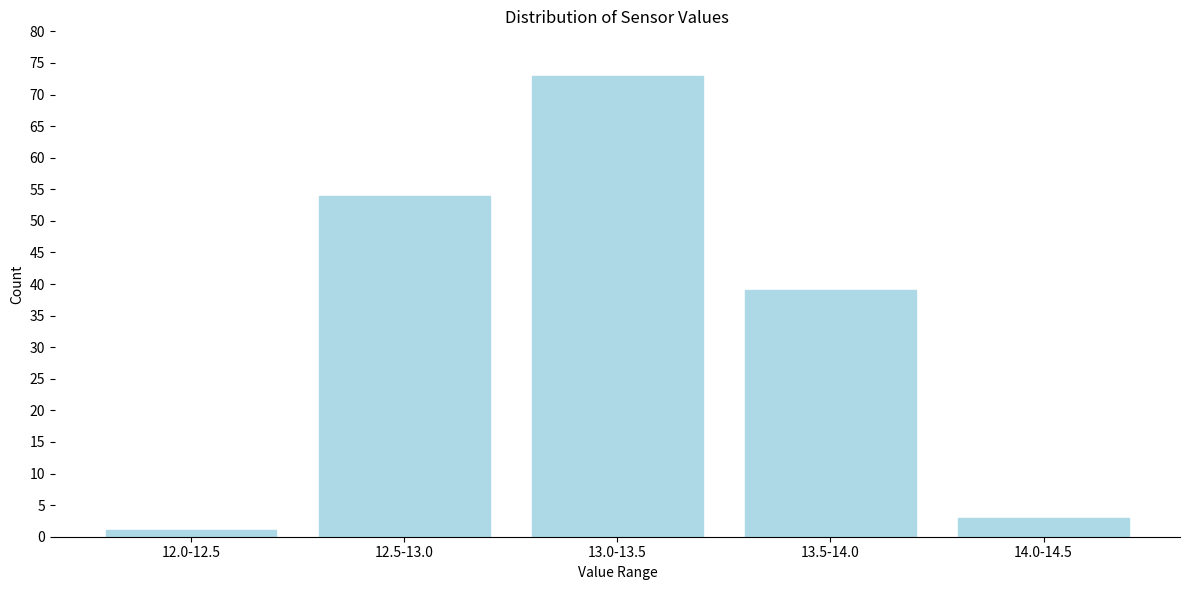

Reading left to right, list all the values displayed in this chart.

1	54	73	39	3